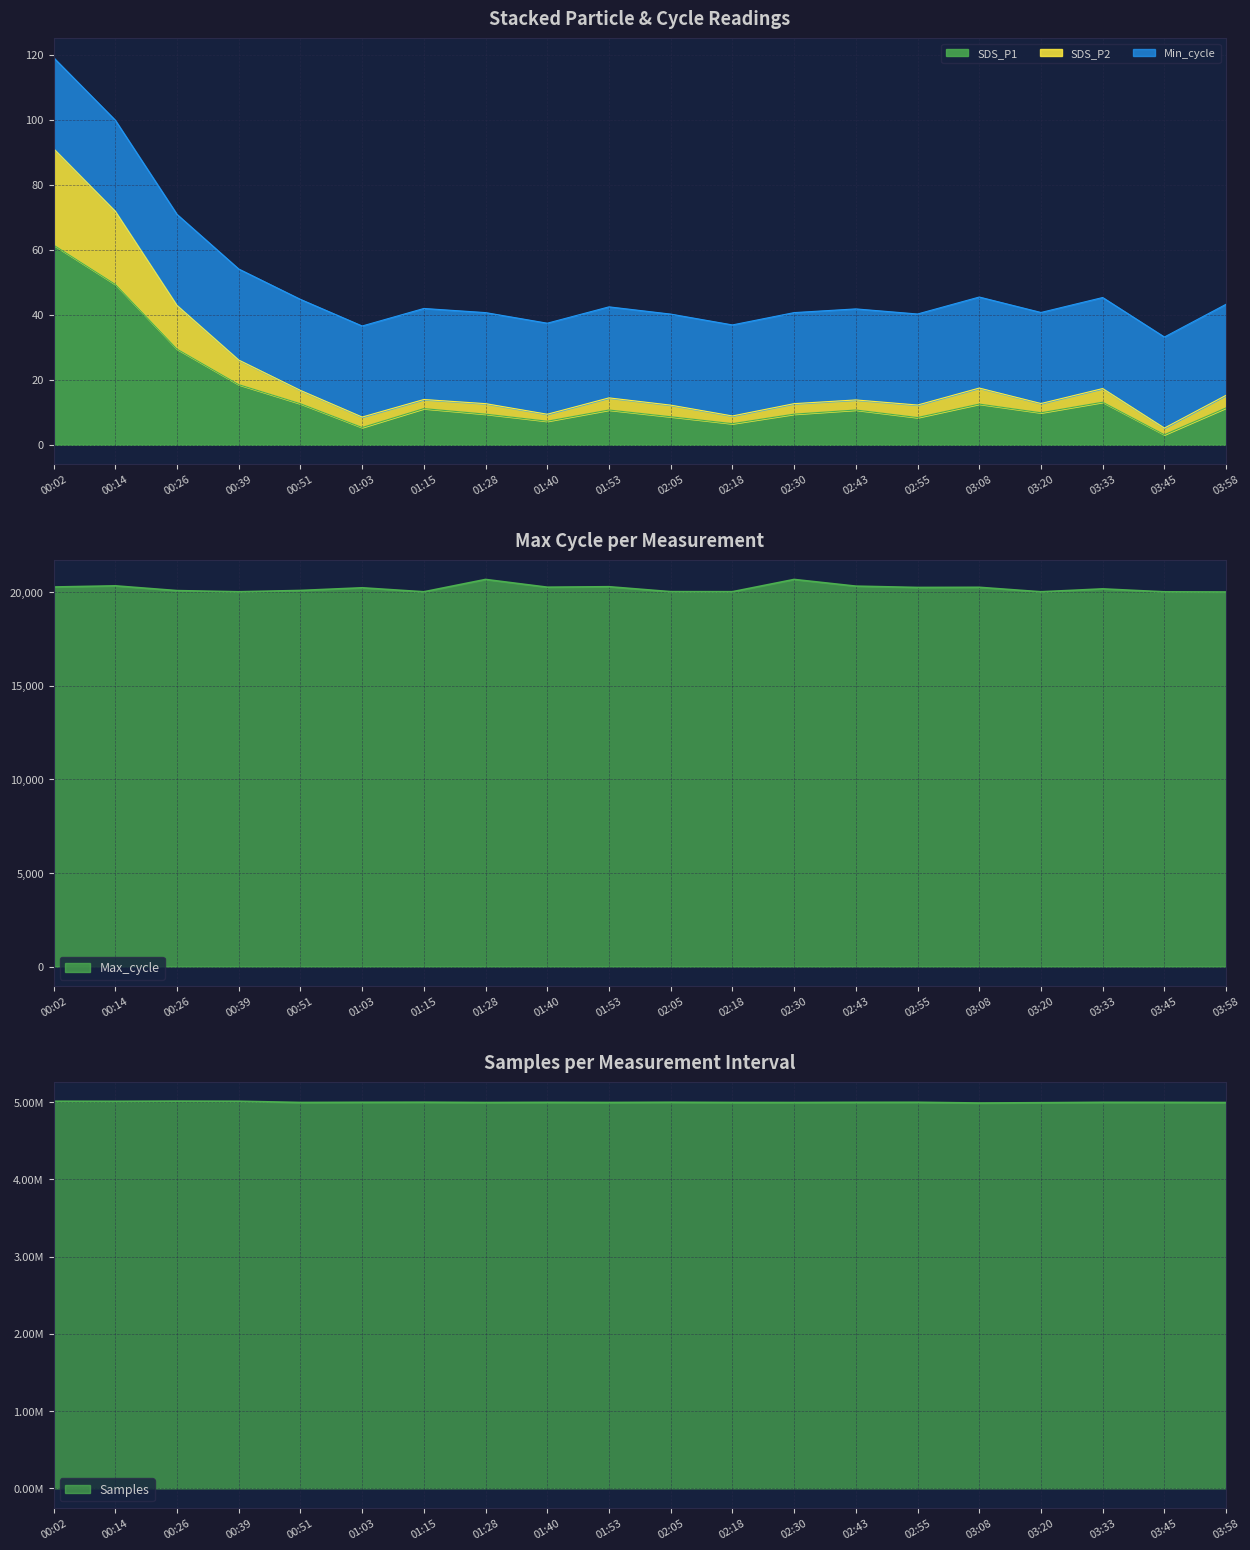

Which series has the largest range (max minus min)?

Samples